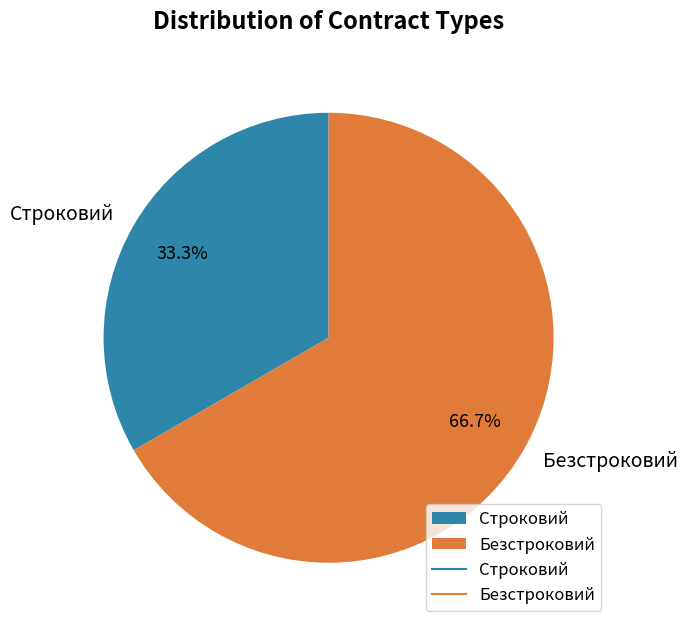

Rank the categories by value from highest to lowest.

Безстроковий, Строковий